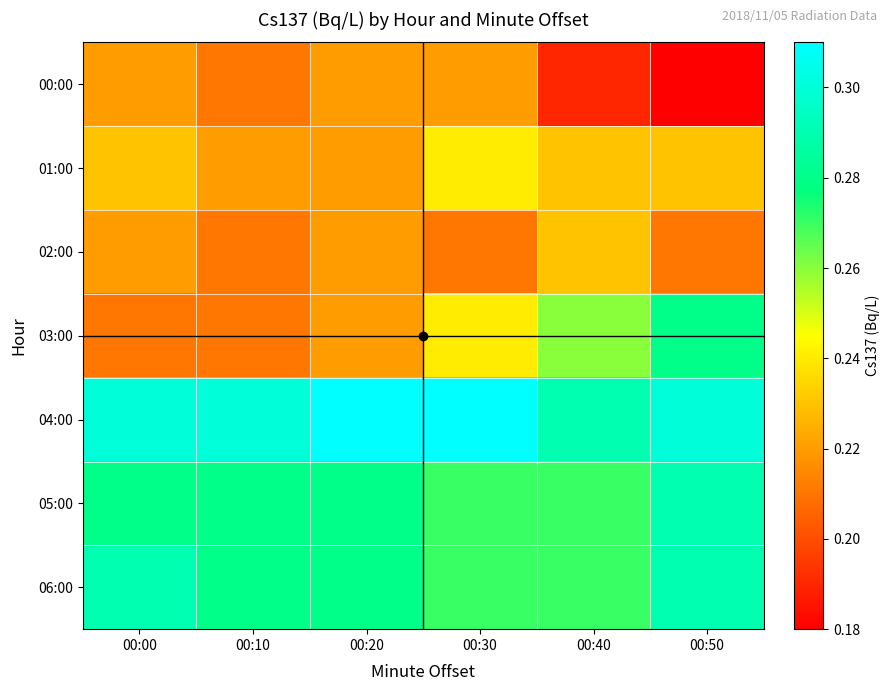

Reading left to right, what are all the values shown in this chart?

00:00: 00:00=0.2	00:10=0.2	00:20=0.2	00:30=0.2	00:40=0.2	00:50=0.2
01:00: 00:00=0.2	00:10=0.2	00:20=0.2	00:30=0.2	00:40=0.2	00:50=0.2
02:00: 00:00=0.2	00:10=0.2	00:20=0.2	00:30=0.2	00:40=0.2	00:50=0.2
03:00: 00:00=0.2	00:10=0.2	00:20=0.2	00:30=0.2	00:40=0.3	00:50=0.3
04:00: 00:00=0.3	00:10=0.3	00:20=0.3	00:30=0.3	00:40=0.3	00:50=0.3
05:00: 00:00=0.3	00:10=0.3	00:20=0.3	00:30=0.3	00:40=0.3	00:50=0.3
06:00: 00:00=0.3	00:10=0.3	00:20=0.3	00:30=0.3	00:40=0.3	00:50=0.3